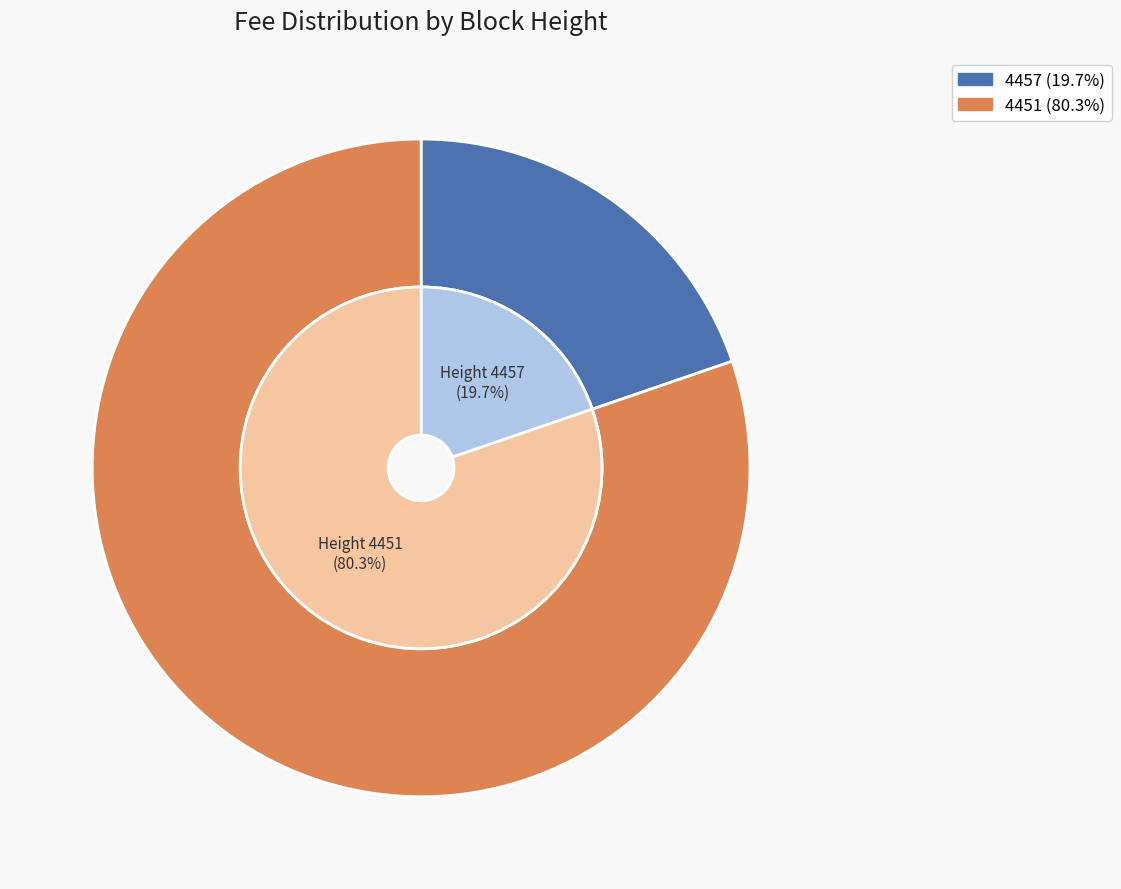

Is it true that 4457 is 13% of the pie?

False